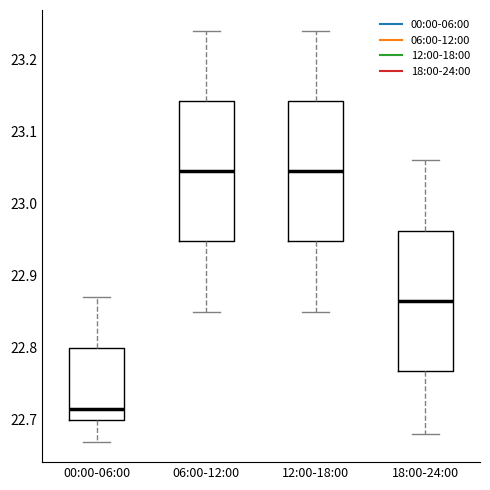

Where does the lower whisker of the box for 18:00-24:00 end on the y-axis? The values are not printed on the chart, so give them approximately, as read against the axis.

22.68